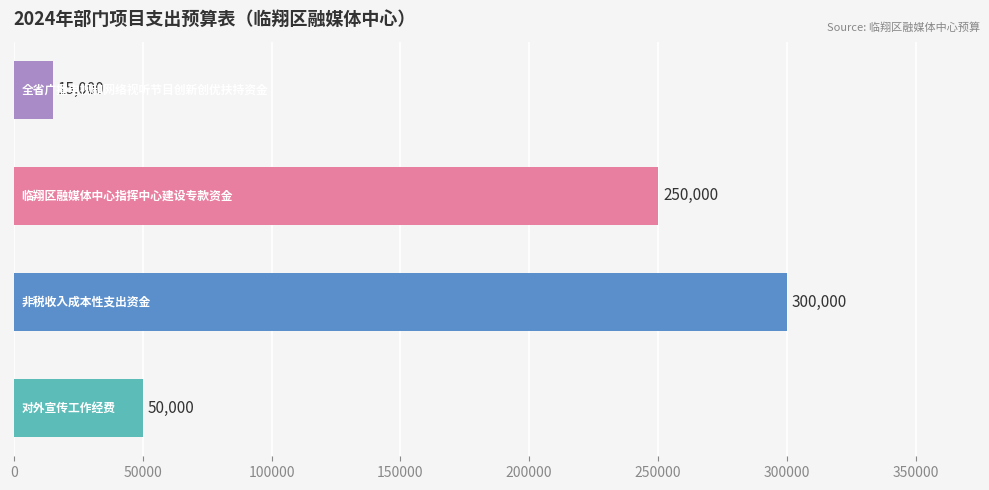

What is the difference between the second highest and second lowest values?

200000